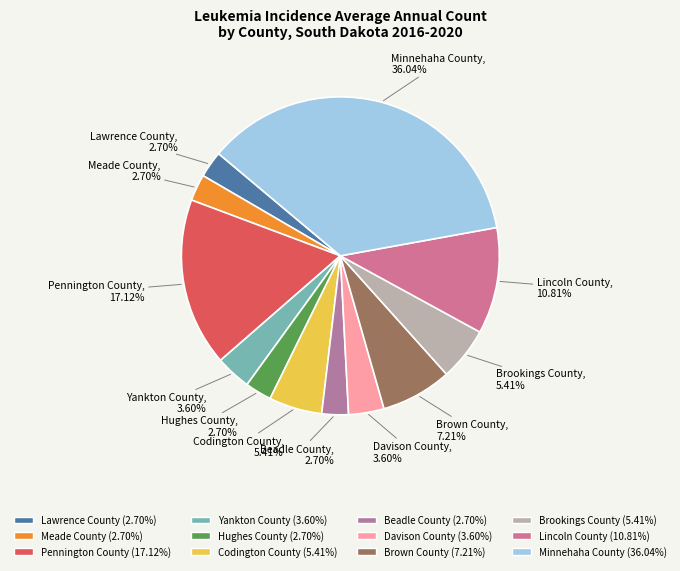

Which category has the biggest portion of the pie?

Minnehaha County